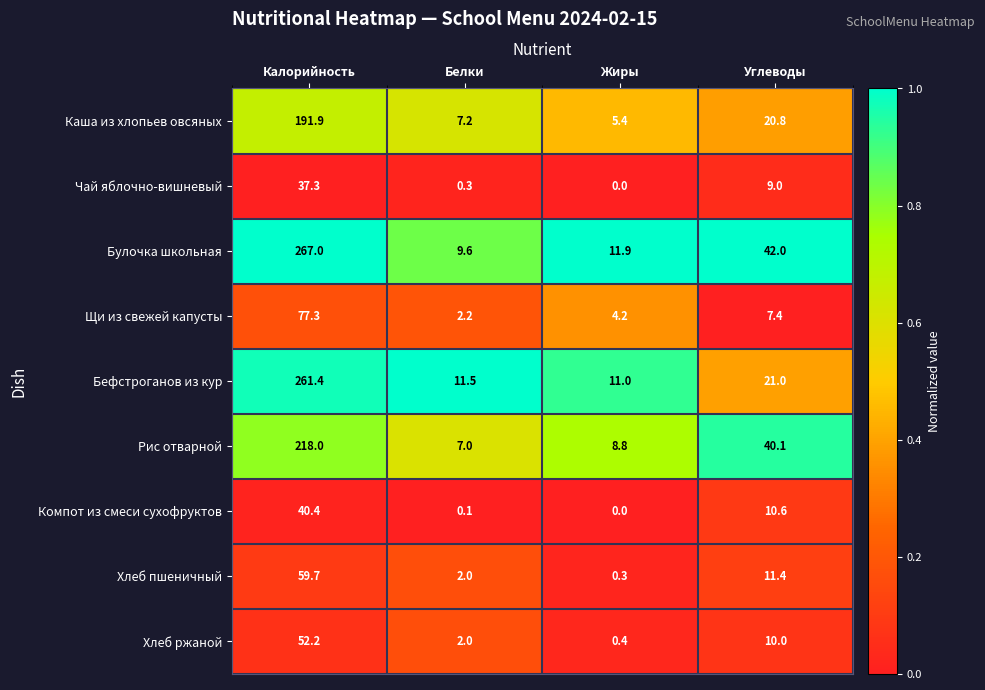

At which category does the chart reach its minimum across all series?

Жиры